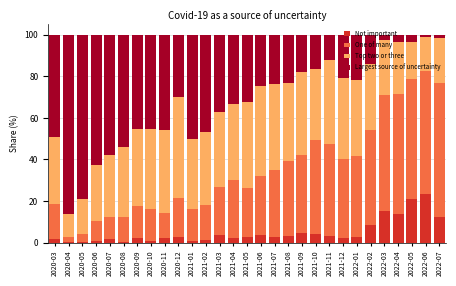

What is the total value across all series at 2021-04?

100.0